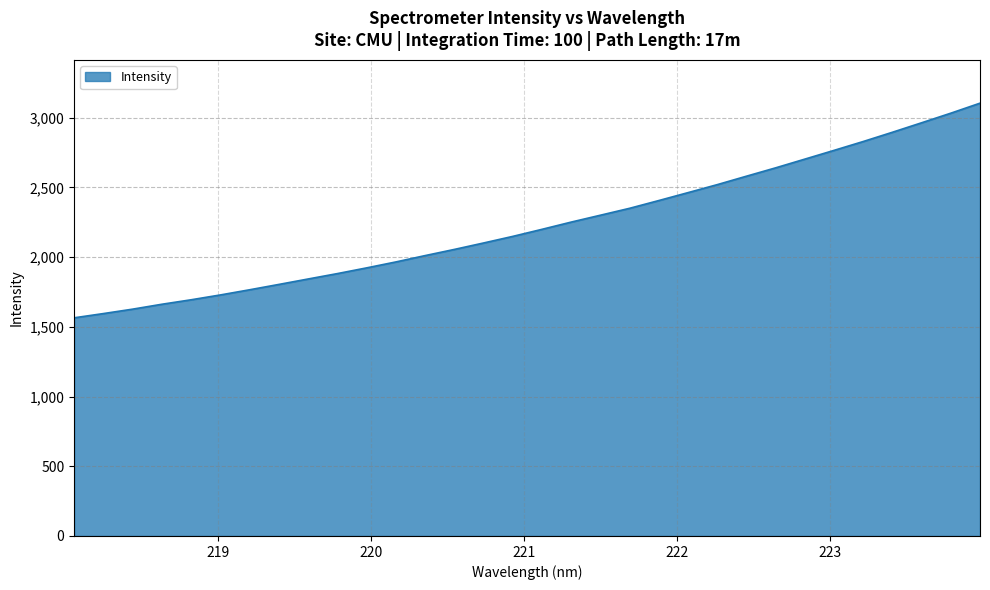

What is the smallest value displayed?

1564.9